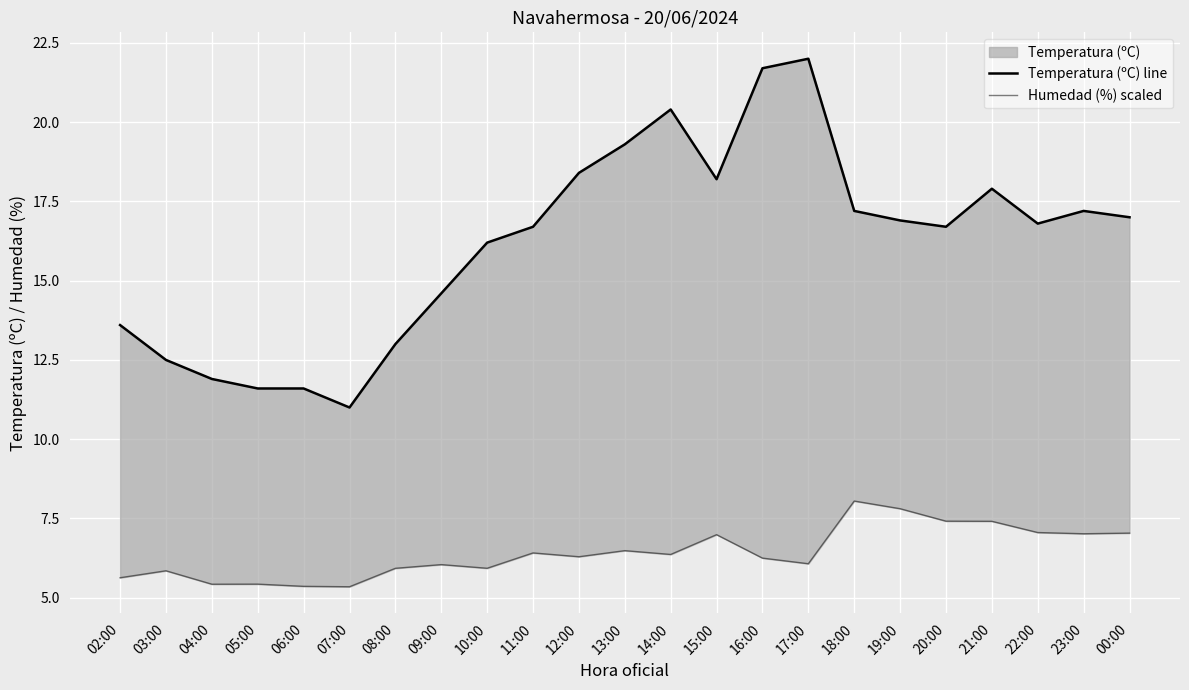

Rank the categories by Humedad (%) scaled value from lowest to highest.

07:00, 06:00, 04:00, 05:00, 02:00, 03:00, 08:00, 10:00, 09:00, 17:00, 16:00, 12:00, 14:00, 11:00, 13:00, 15:00, 23:00, 00:00, 22:00, 21:00, 20:00, 19:00, 18:00